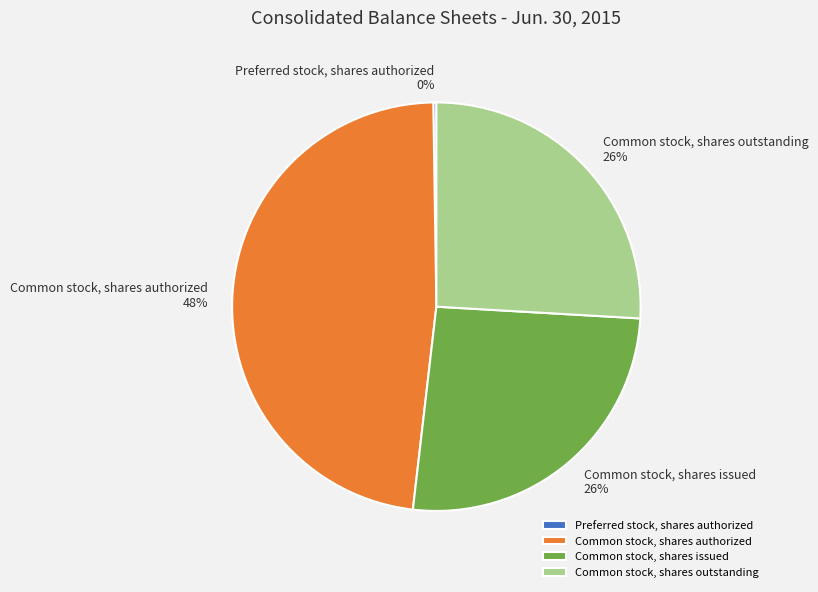

Which category has the biggest portion of the pie?

Common stock, shares authorized